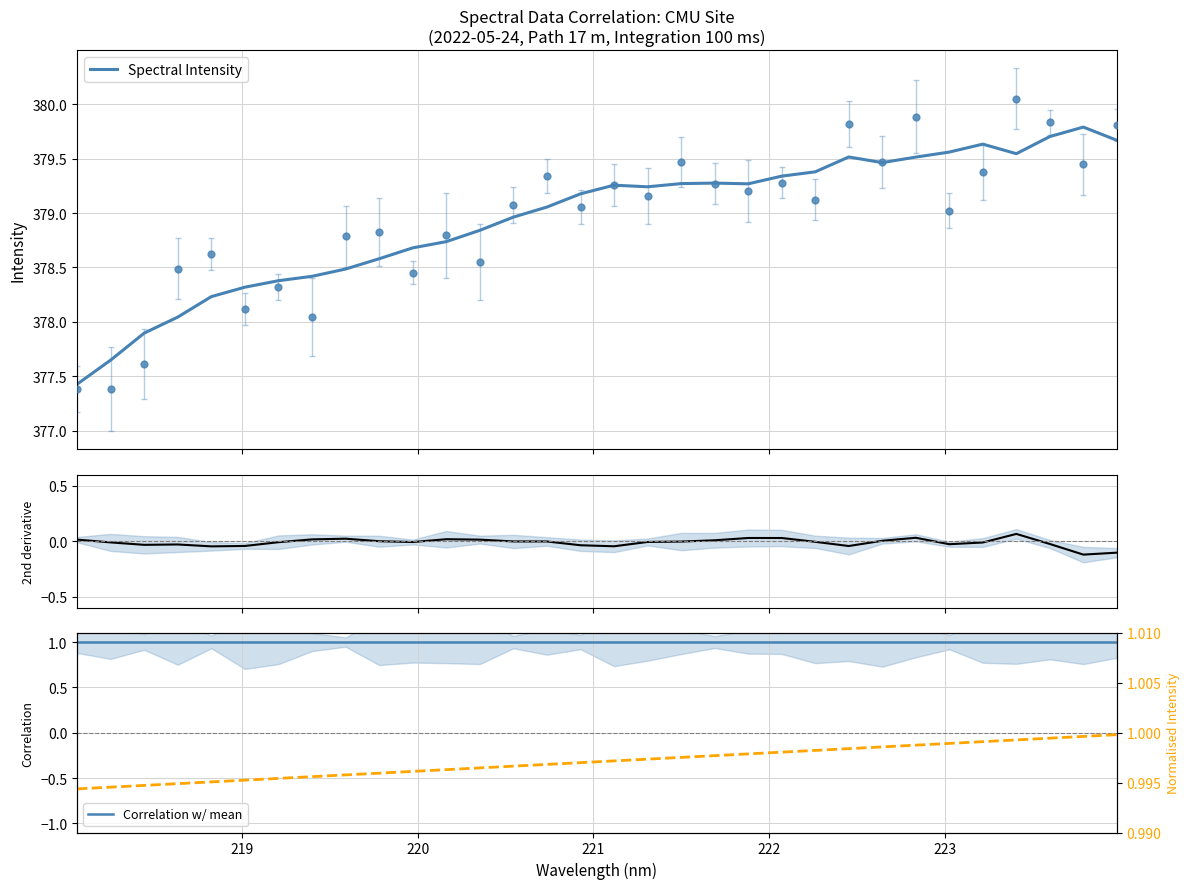

At how many categories does at least one series exceed 82?

32